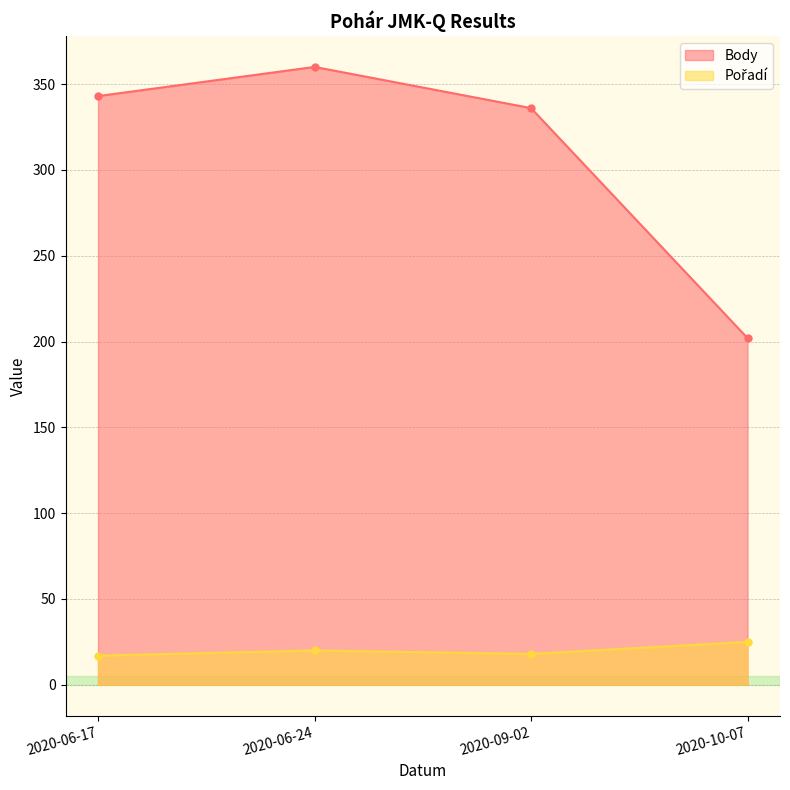

Does the chart have visible grid lines?

Yes